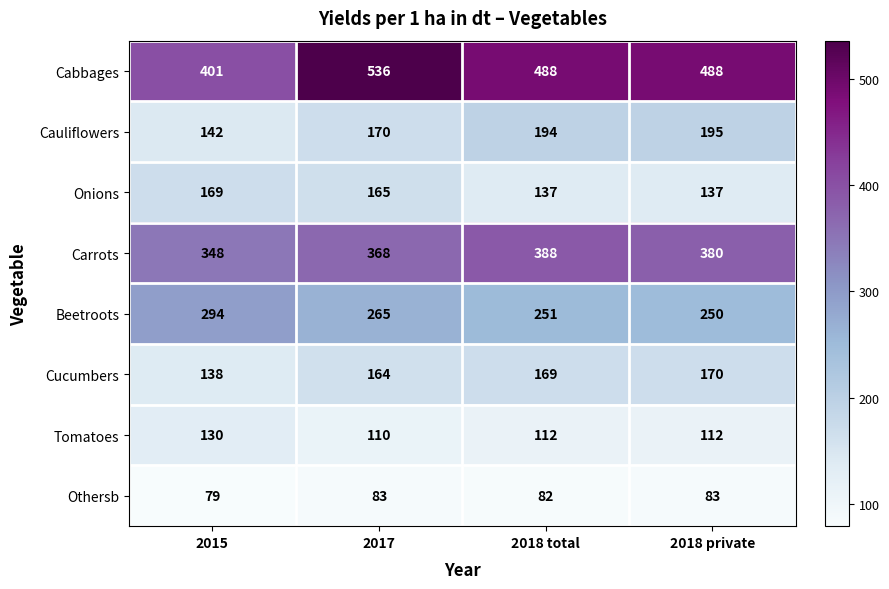

Which series has the largest range (max minus min)?

Cabbages